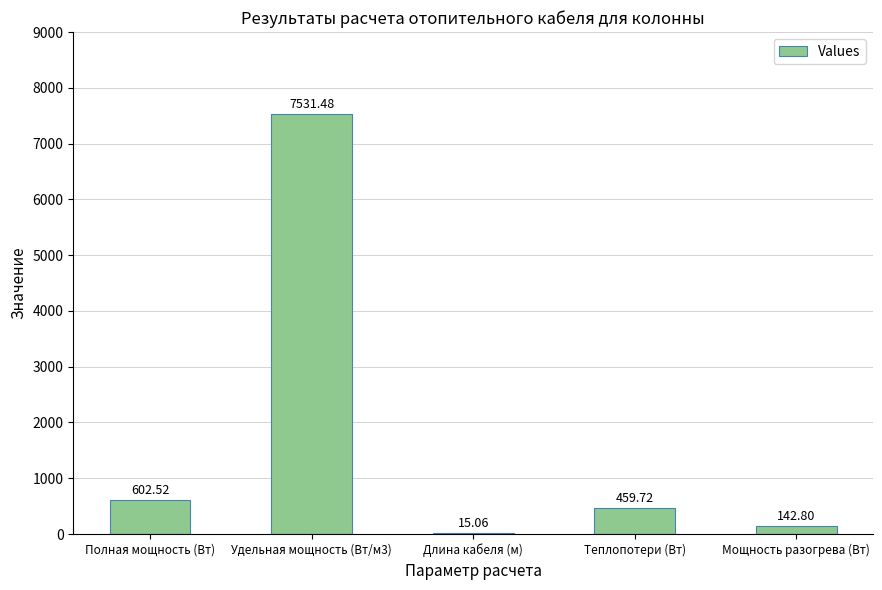

Are the bars horizontal?

No